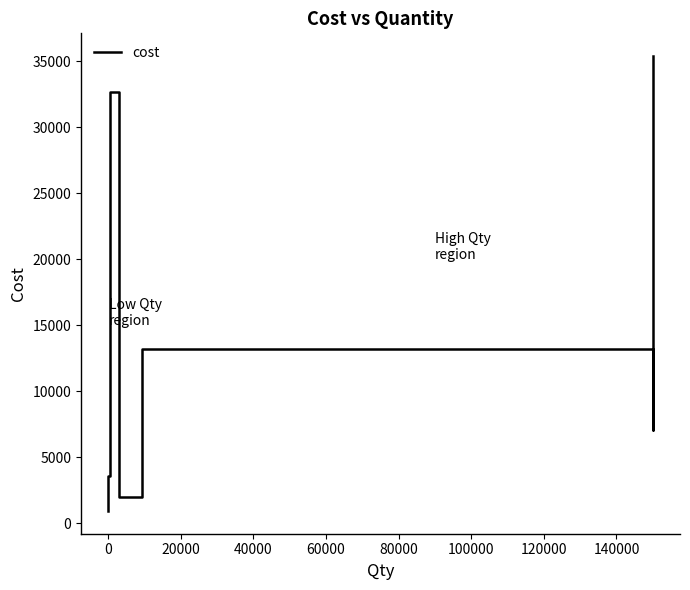

What is the value of the 9th point from the left?

6444.2